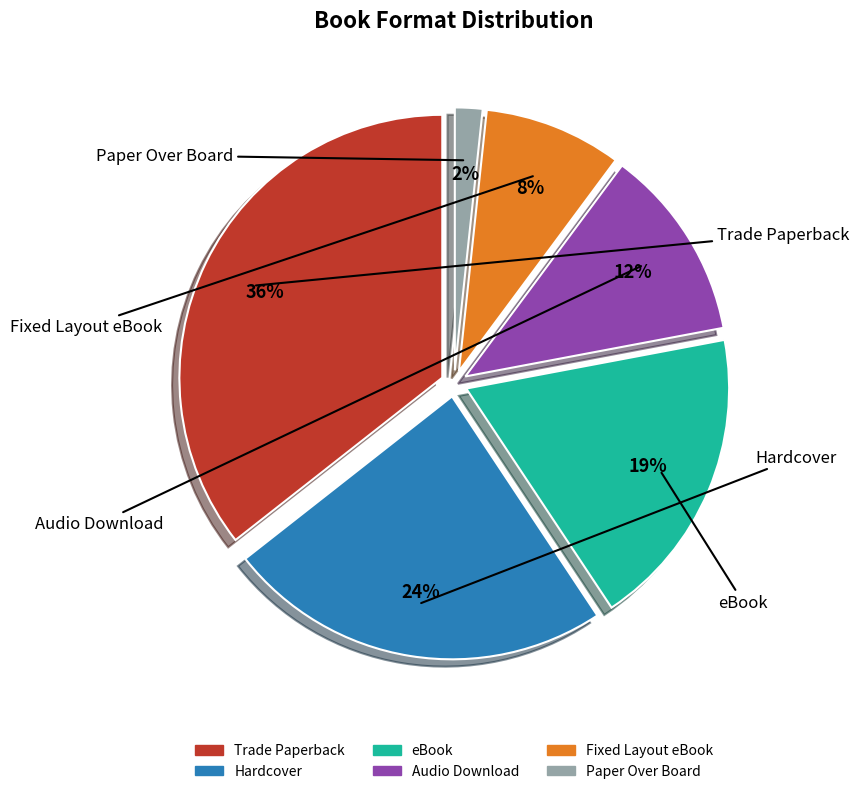

Count the number of slices in the pie.

6